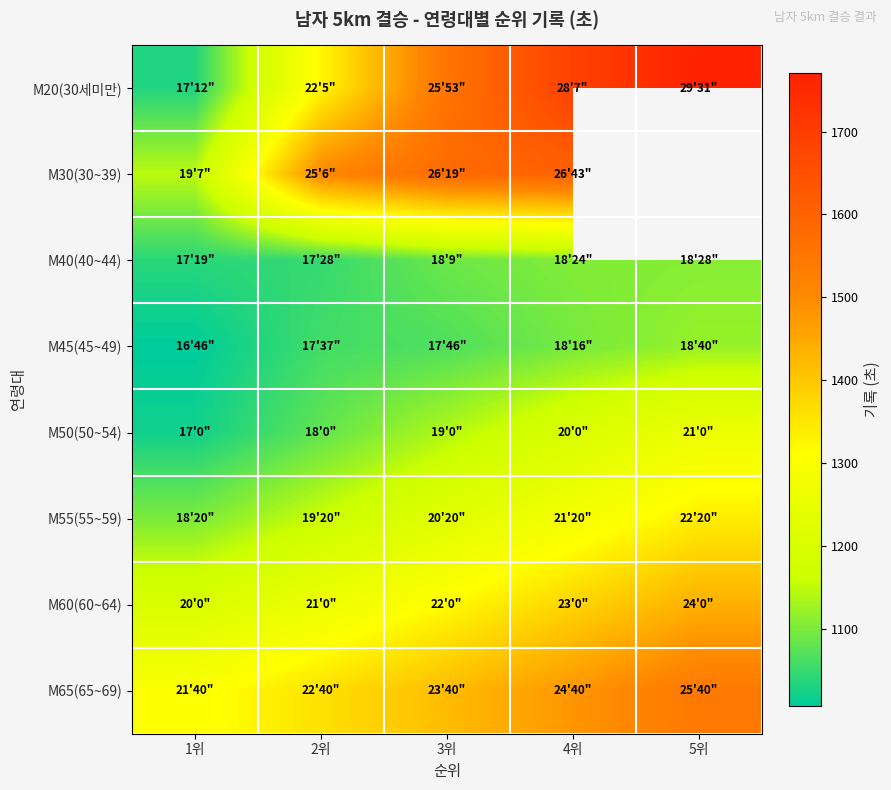

Is it true that M65(65~69) equals 1420.0 at 3위?

True